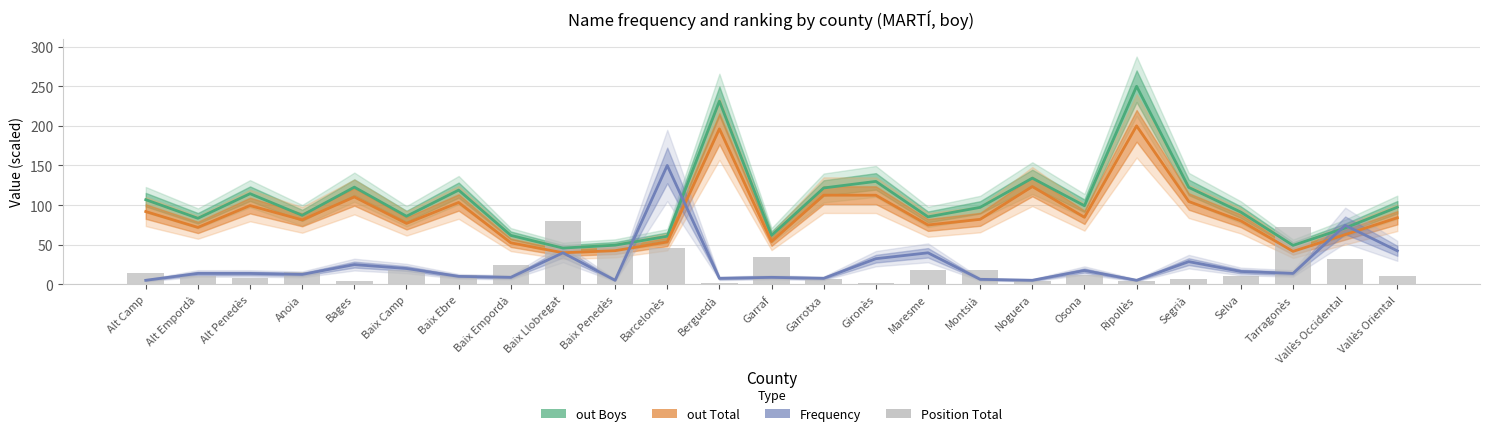

True or false: Position Total has a value of 6.1 at Alt Camp.

False